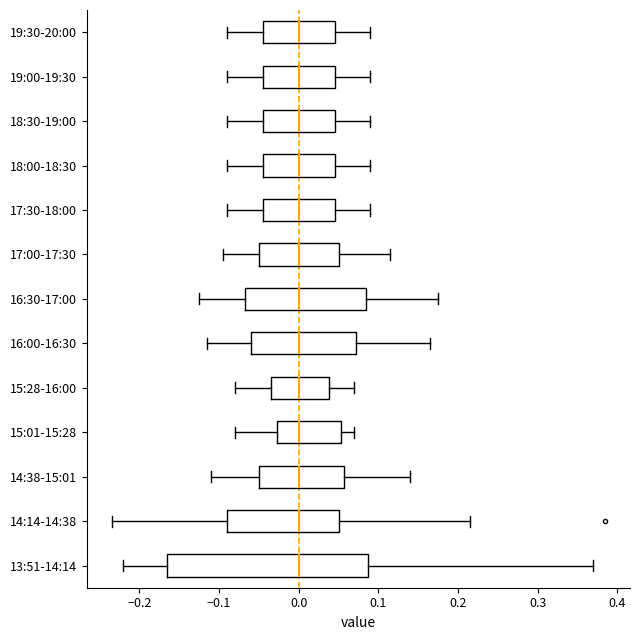

Reading bottom to top, transcribe this box plot: for each box, give where its median line is, the range the box spans, and where its two whiskers end, as read against the x-axis. The values are not printed on the chart, so give them approximately, as read against the axis.

13:51-14:14: median 0.00, box -0.16 to 0.09, whiskers -0.22 to 0.37
14:14-14:38: median 0.00, box -0.09 to 0.05, whiskers -0.23 to 0.22
14:38-15:01: median 0.00, box -0.05 to 0.06, whiskers -0.11 to 0.14
15:01-15:28: median 0.00, box -0.03 to 0.05, whiskers -0.08 to 0.07
15:28-16:00: median 0.00, box -0.03 to 0.04, whiskers -0.08 to 0.07
16:00-16:30: median 0.00, box -0.06 to 0.07, whiskers -0.11 to 0.17
16:30-17:00: median 0.00, box -0.07 to 0.09, whiskers -0.12 to 0.18
17:00-17:30: median 0.00, box -0.05 to 0.05, whiskers -0.09 to 0.12
17:30-18:00: median 0.00, box -0.04 to 0.05, whiskers -0.09 to 0.09
18:00-18:30: median 0.00, box -0.04 to 0.05, whiskers -0.09 to 0.09
18:30-19:00: median 0.00, box -0.04 to 0.05, whiskers -0.09 to 0.09
19:00-19:30: median 0.00, box -0.04 to 0.05, whiskers -0.09 to 0.09
19:30-20:00: median 0.00, box -0.04 to 0.05, whiskers -0.09 to 0.09